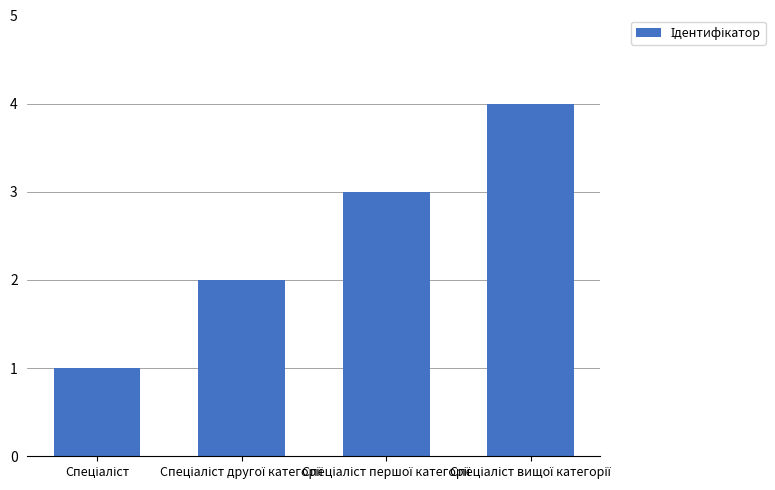

Are the bars grouped side by side (vs. stacked)?

No